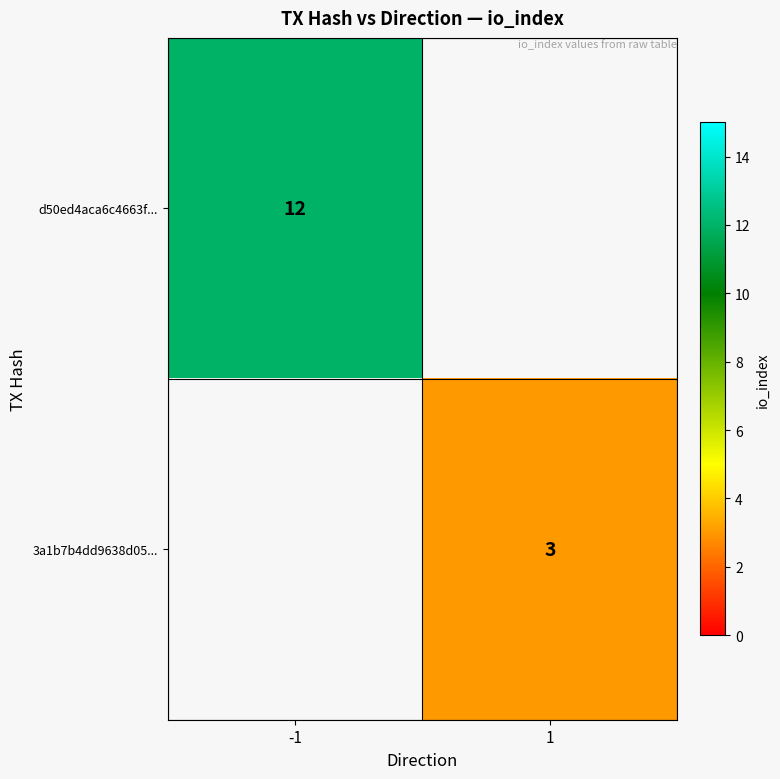

Count the number of categories in the chart.

2